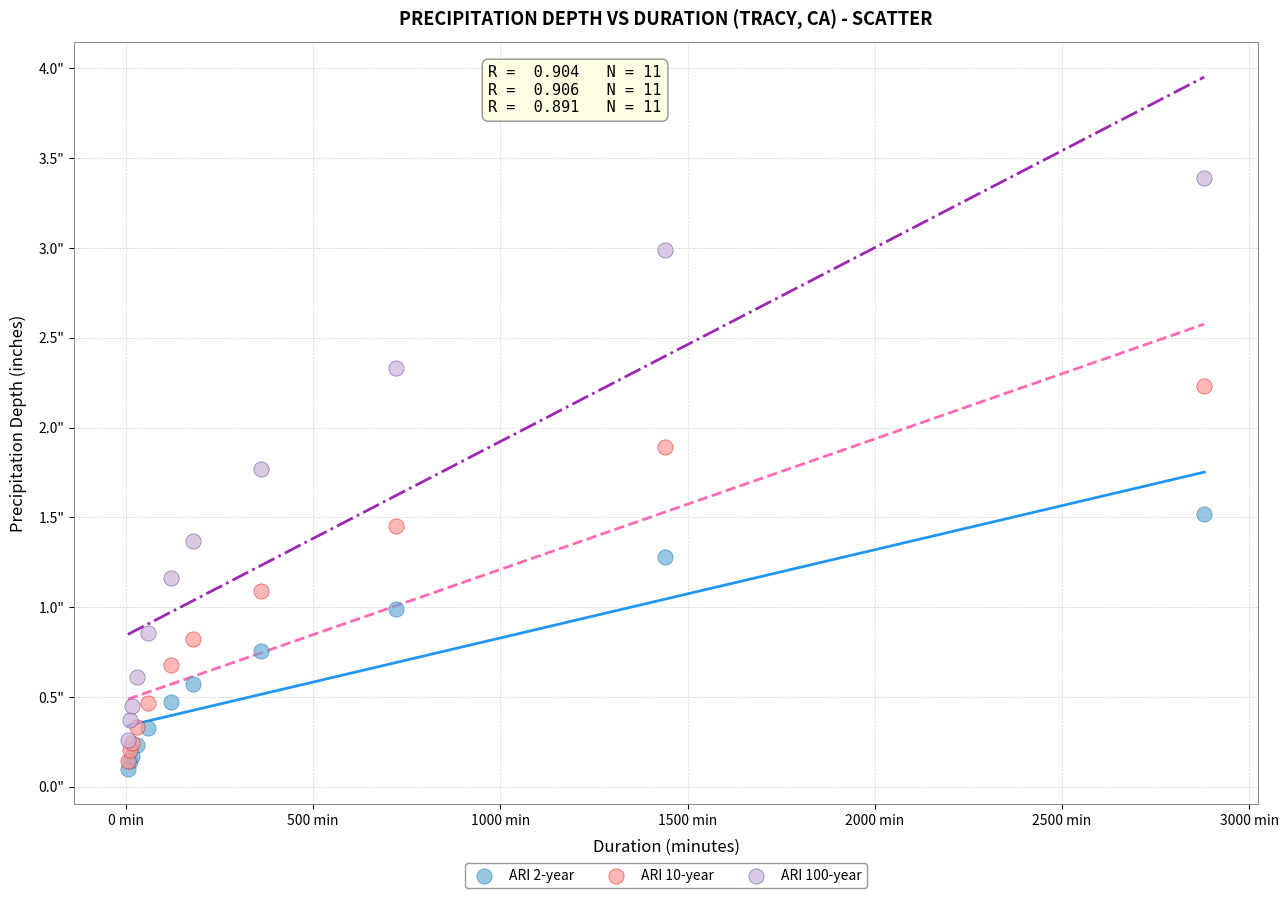

What are all the series names shown in the legend?

ARI 2-year, ARI 10-year, ARI 100-year